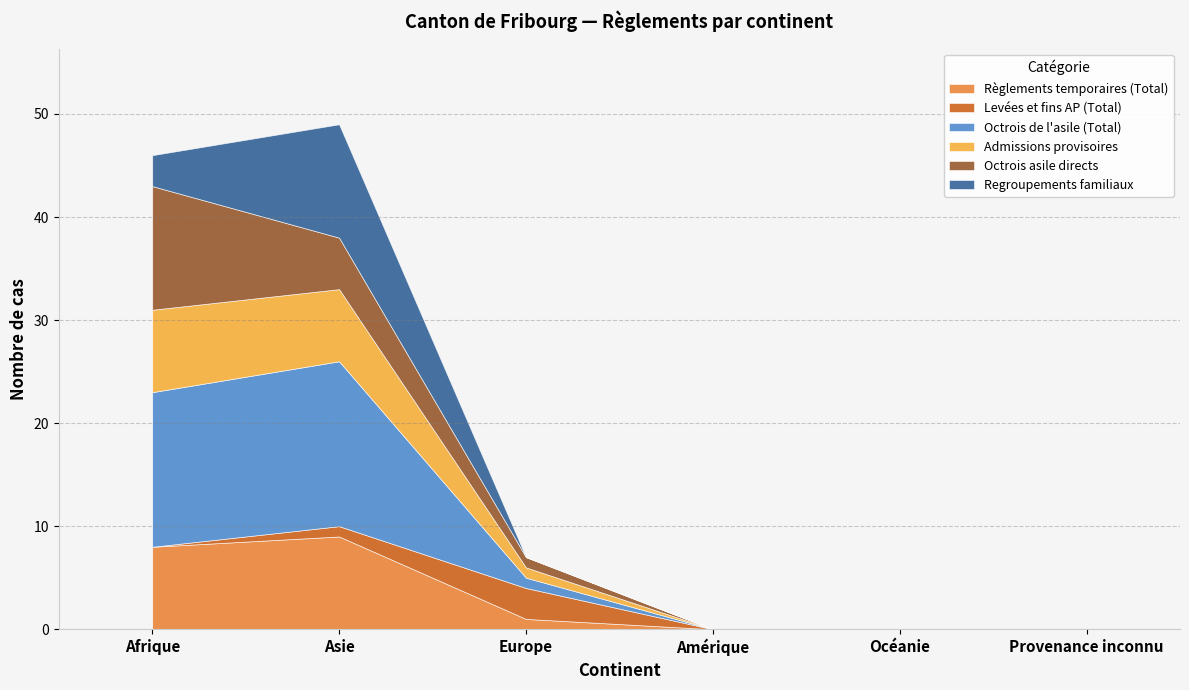

At which category is the sum across all series the highest?

Asie